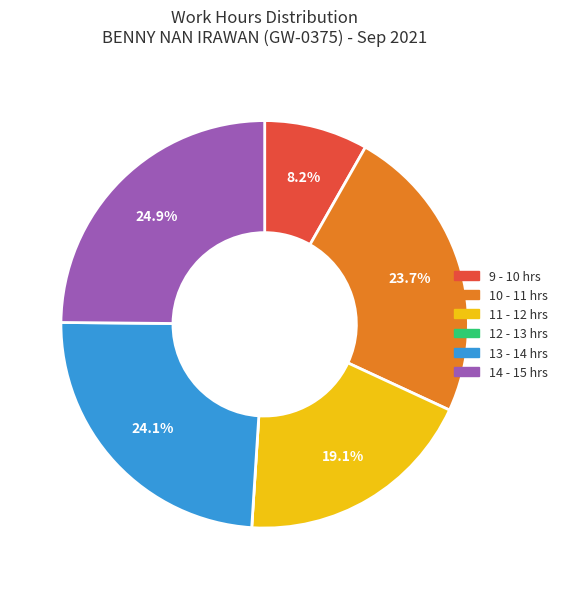

Does any single category account for the majority?

No